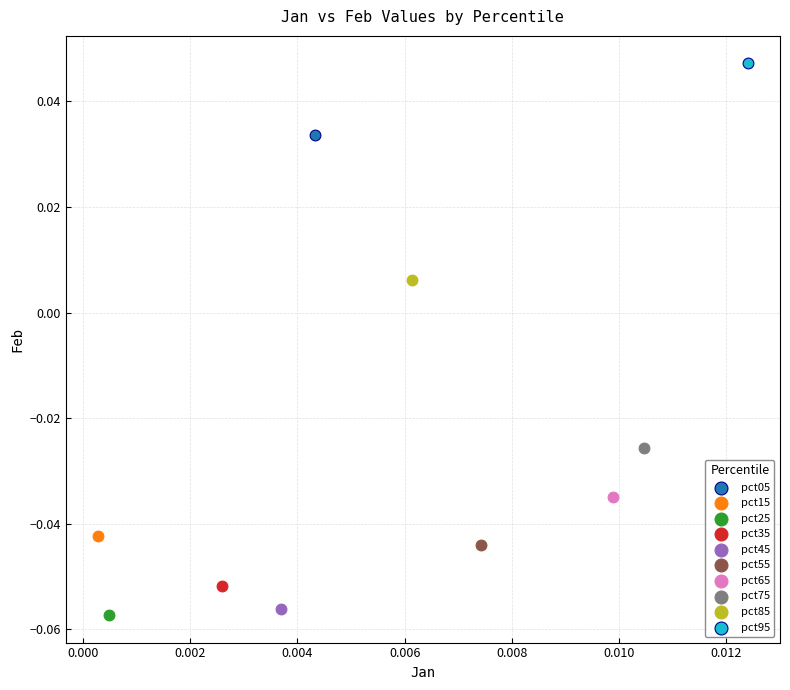

What are all the series names shown in the legend?

pct05, pct15, pct25, pct35, pct45, pct55, pct65, pct75, pct85, pct95